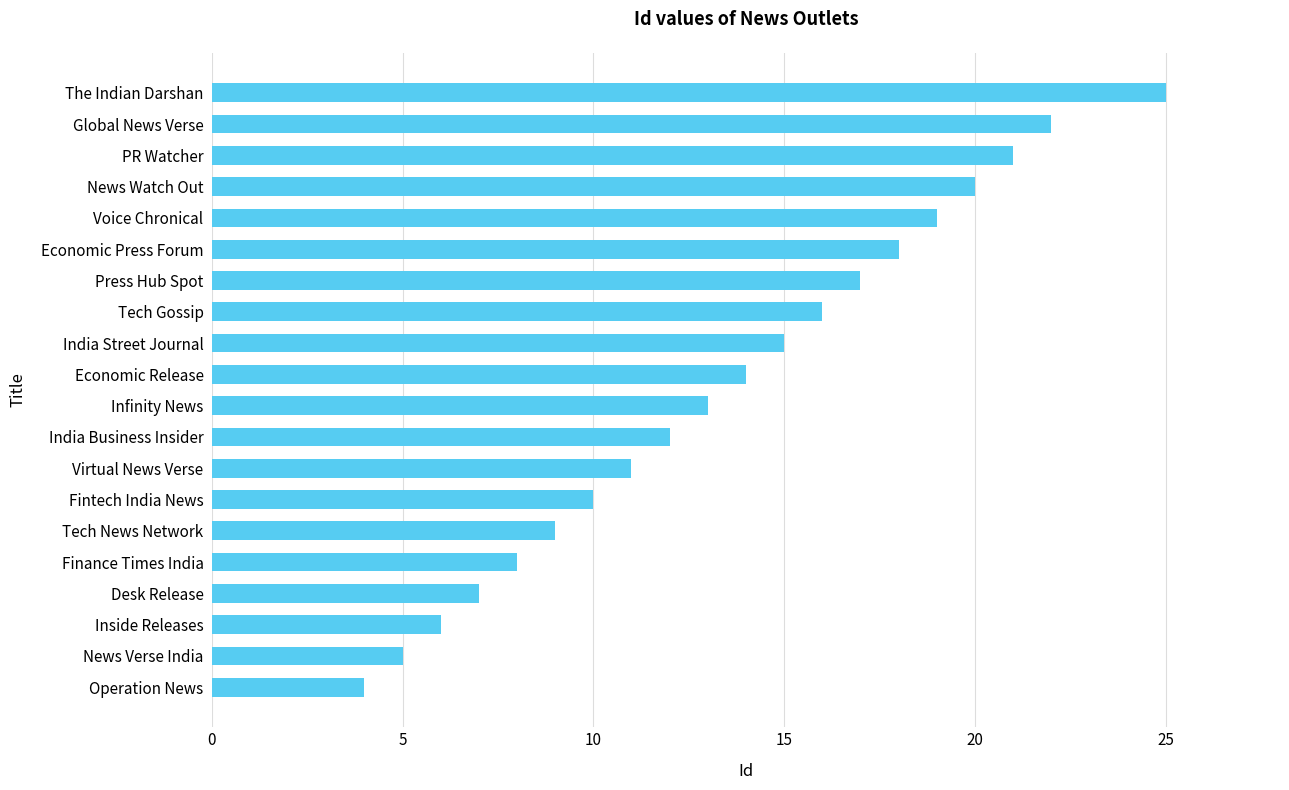

Reading bottom to top, list all the values displayed in this chart.

4	5	6	7	8	9	10	11	12	13	14	15	16	17	18	19	20	21	22	25